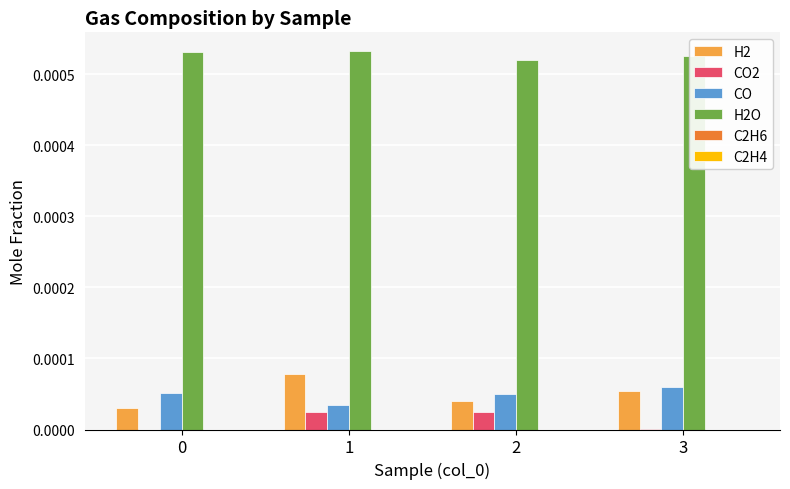

Is the value of H2O at 0 greater than the value of CO at 2?

Yes